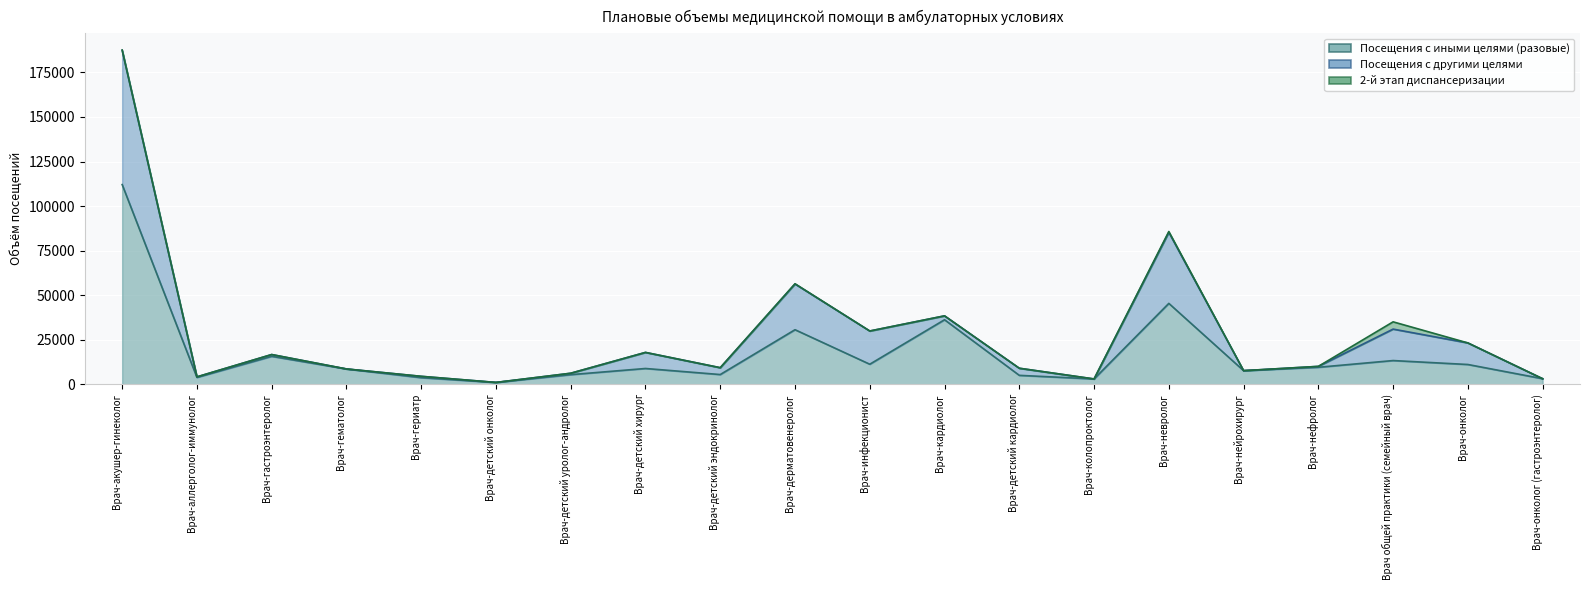

What is the sum of all Посещения с другими целями (mean-cell) values?

552508